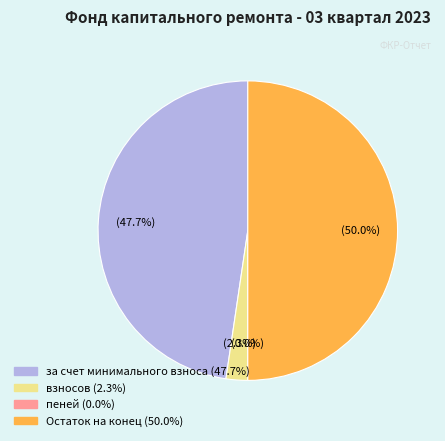

Which slice is the largest?

Остаток на конец